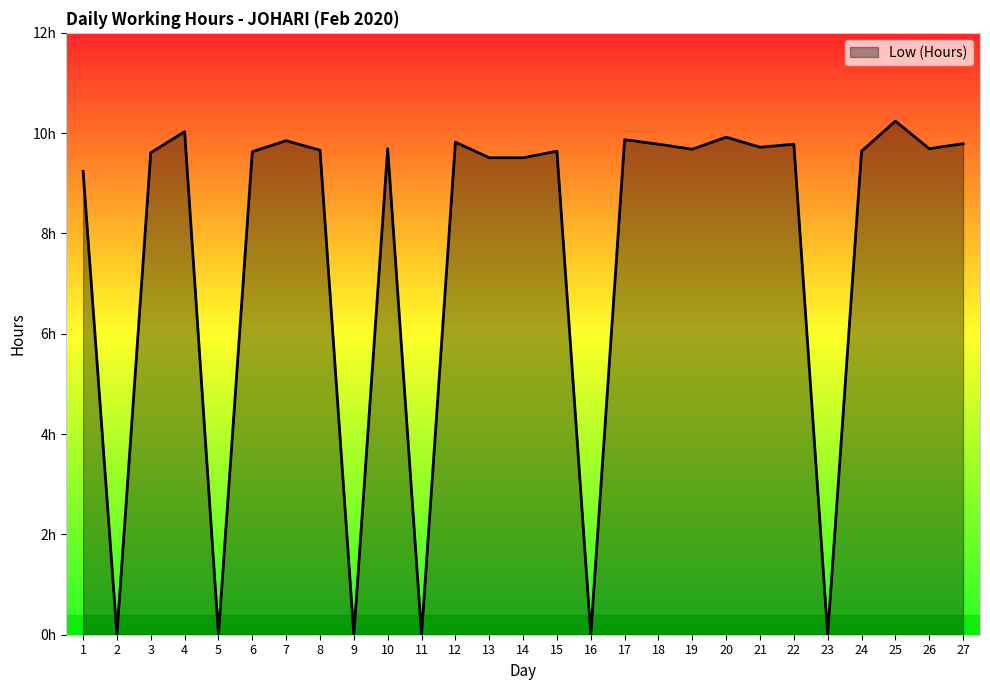

Is this an area chart (filled region under the line)?

Yes